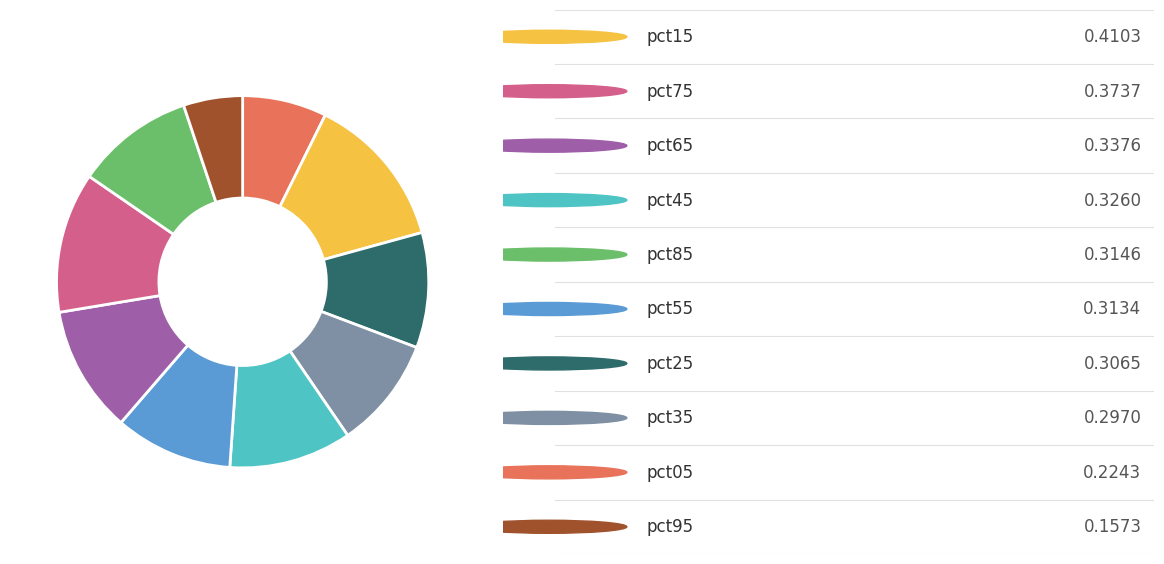

Is there a majority slice in this chart?

No